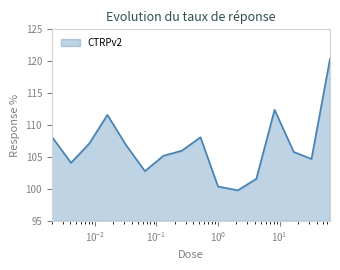

True or false: there are more than 0 points higher than both neighbors.

True